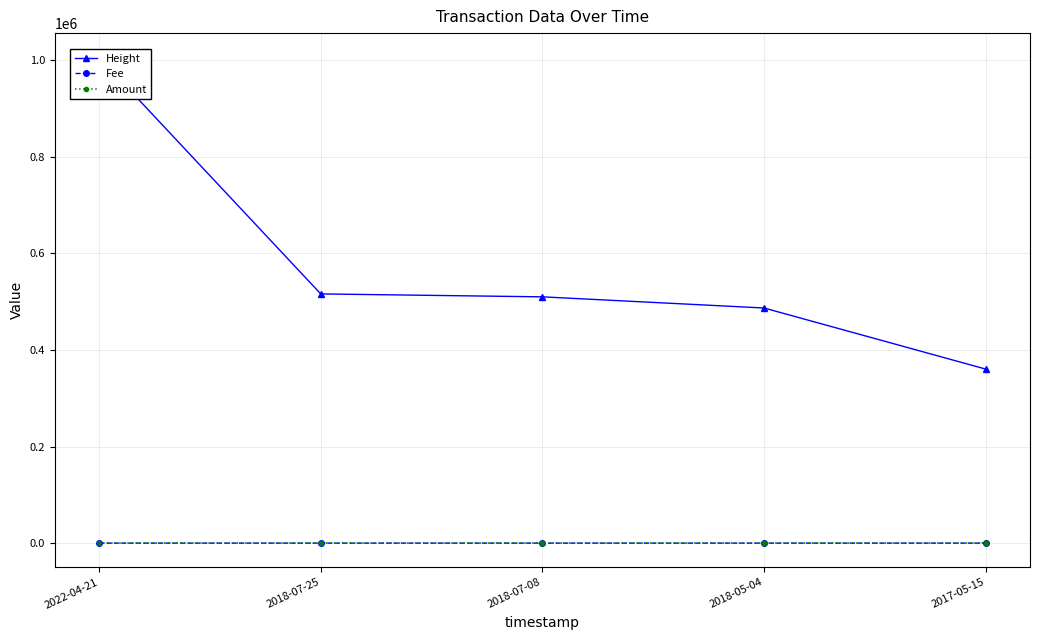

What is the value of the Fee point at the 1st from the left?

0.1